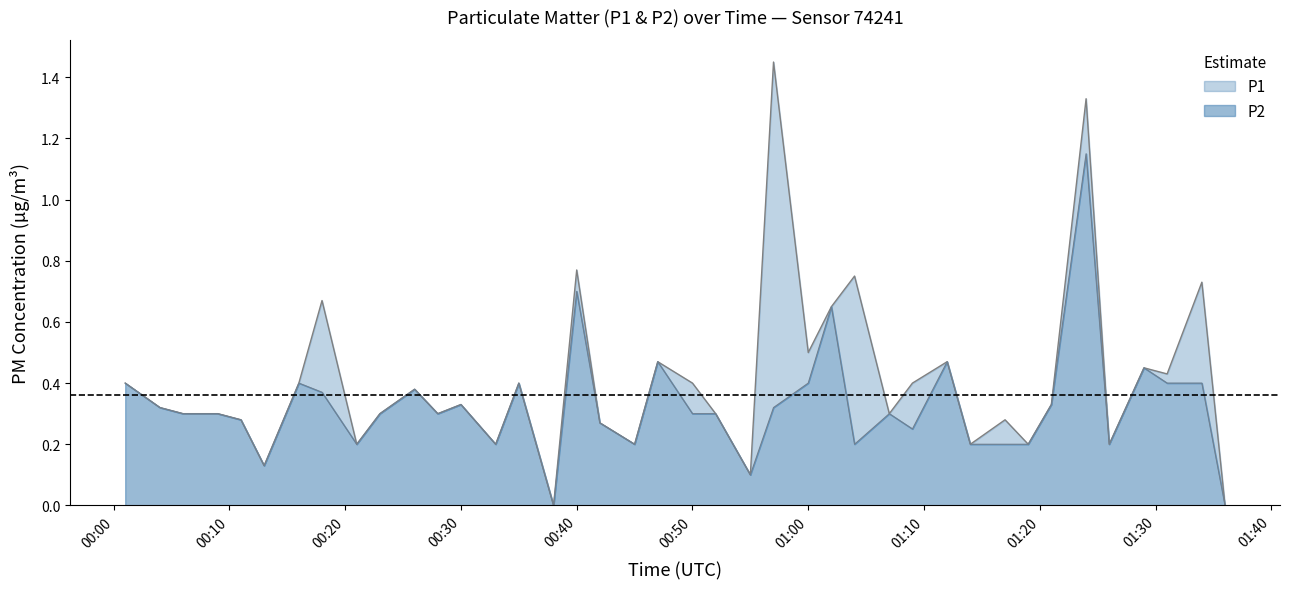

At which category is the sum across all series the highest?

01:24